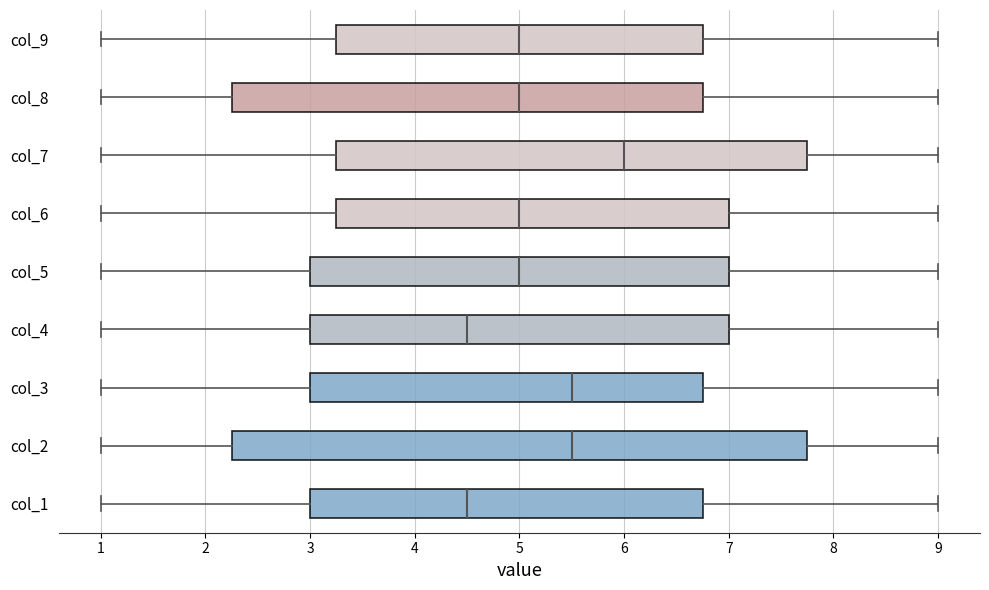

Reading bottom to top, read every box against the x-axis: the position of its median line, the range the box covers, and the ends of its whiskers. The values are not printed on the chart, so give them approximately, as read against the axis.

col_1: median 4.5, box 3.0 to 6.8, whiskers 1.0 to 9.0
col_2: median 5.5, box 2.3 to 7.8, whiskers 1.0 to 9.0
col_3: median 5.5, box 3.0 to 6.8, whiskers 1.0 to 9.0
col_4: median 4.5, box 3.0 to 7.0, whiskers 1.0 to 9.0
col_5: median 5.0, box 3.0 to 7.0, whiskers 1.0 to 9.0
col_6: median 5.0, box 3.3 to 7.0, whiskers 1.0 to 9.0
col_7: median 6.0, box 3.3 to 7.8, whiskers 1.0 to 9.0
col_8: median 5.0, box 2.3 to 6.8, whiskers 1.0 to 9.0
col_9: median 5.0, box 3.3 to 6.8, whiskers 1.0 to 9.0